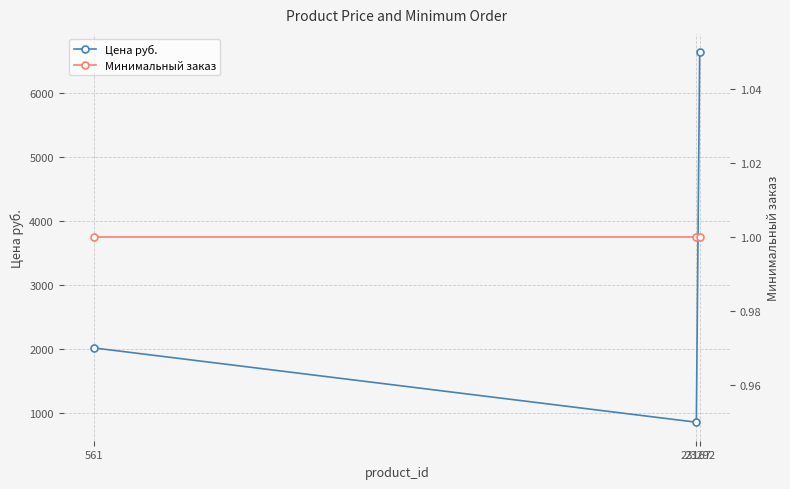

Reading right to left, list all the values displayed in this chart.

Цена руб.: 6640	851	2014
Минимальный заказ: 1	1	1